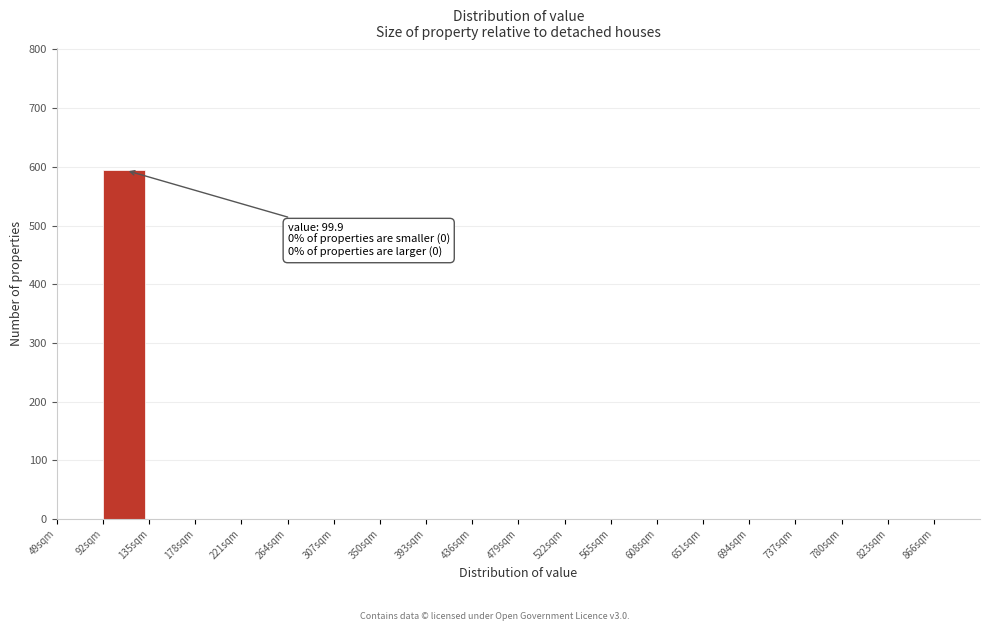

Over which range of the x-axis is the bar tallest?

92 to 135